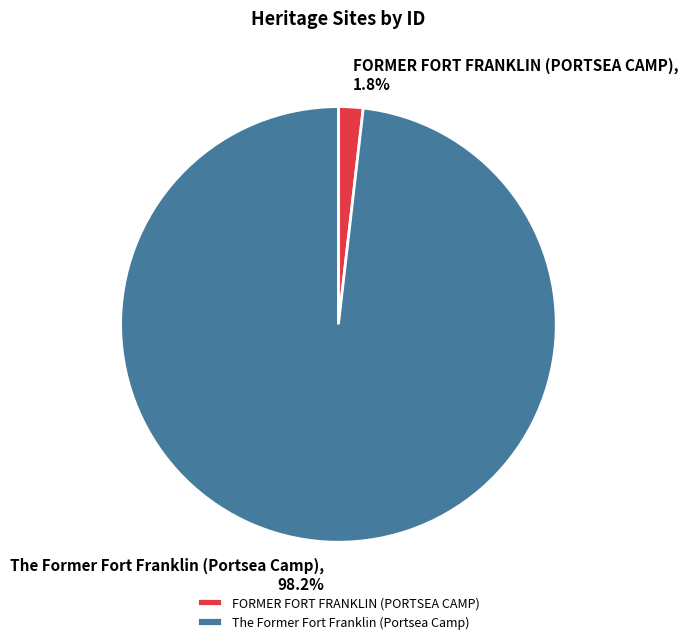

Is it true that The Former Fort Franklin (Portsea Camp) is 98% of the pie?

True